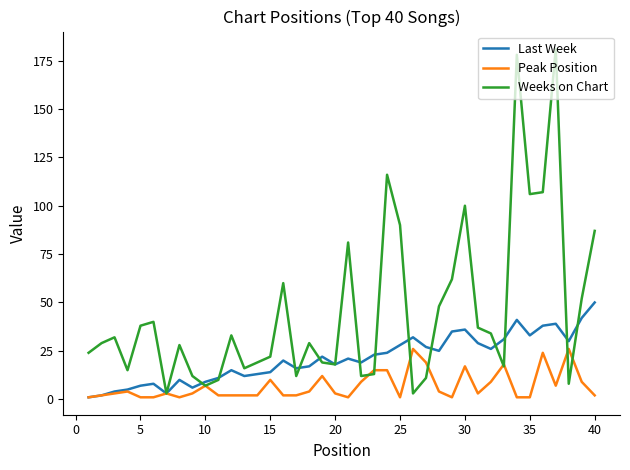

How many interior local valleys does the Weeks on Chart series have?

11